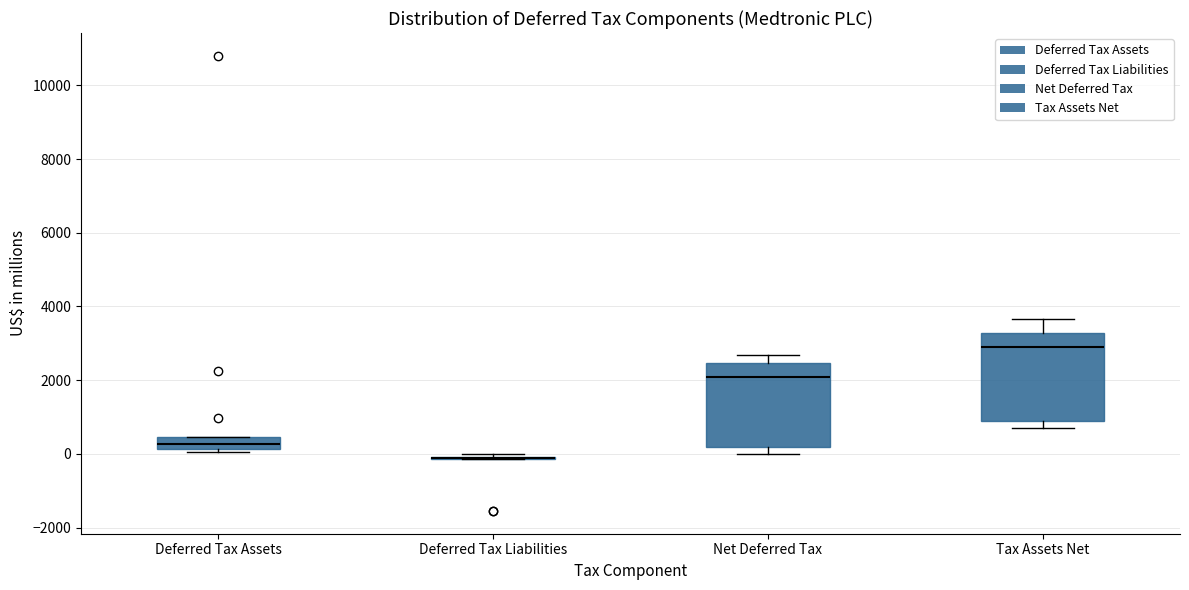

Where does the median line of the box for Tax Assets Net sit on the y-axis? The values are not printed on the chart, so give them approximately, as read against the axis.

2800